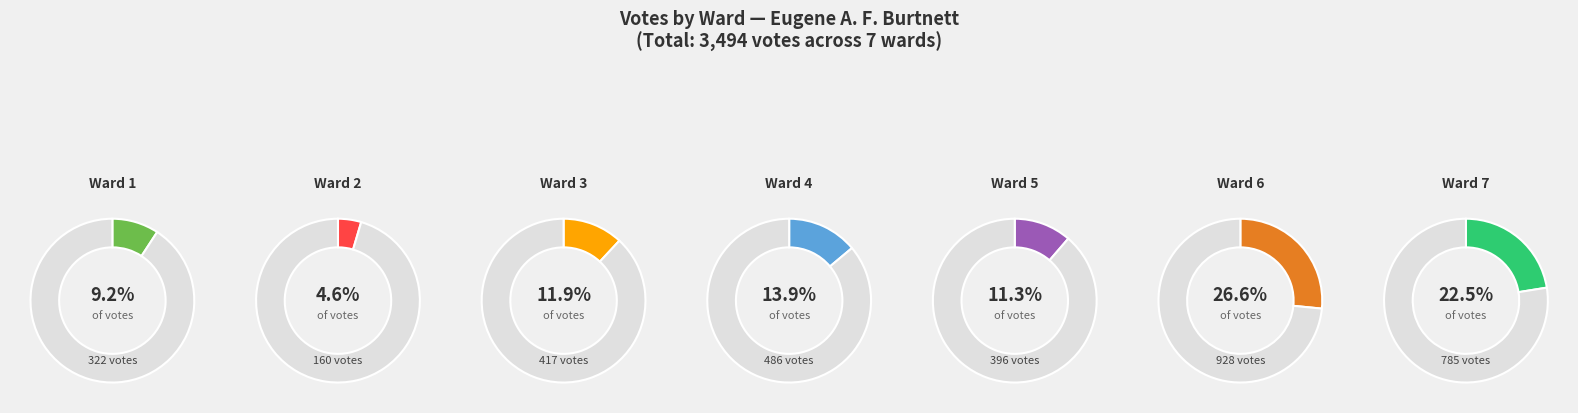

Count the number of slices in the pie.

7